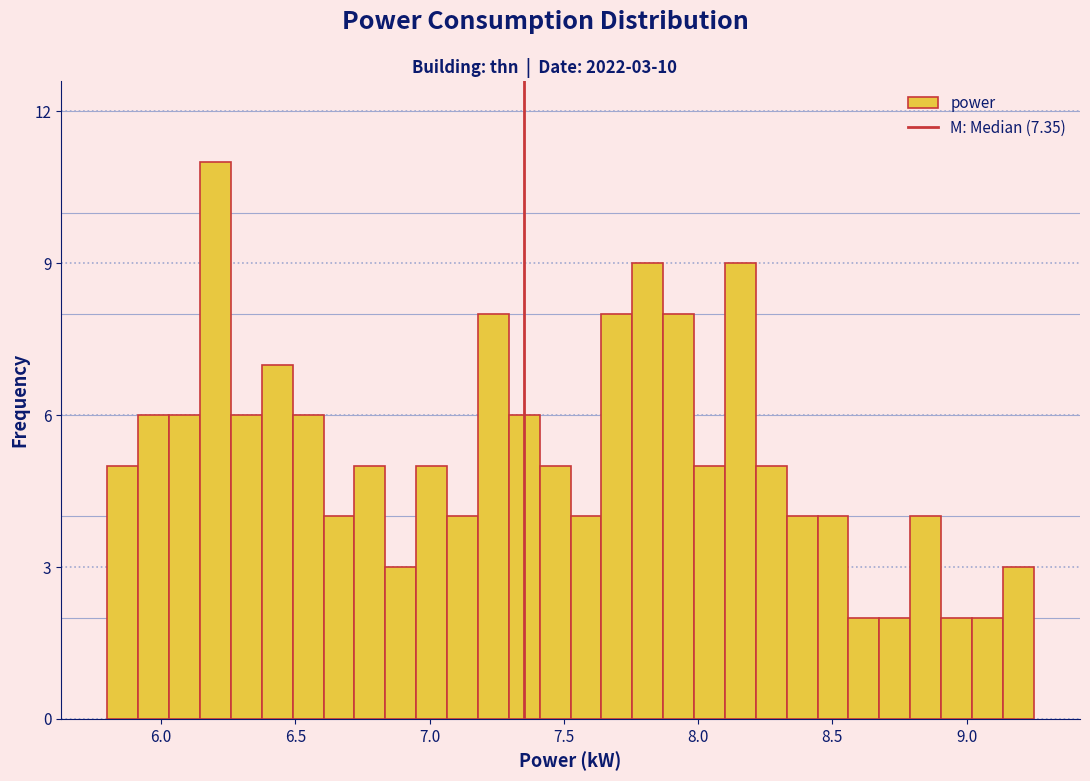

Read against the x-axis, roughly where is the centre of the tallest bar?

6.20